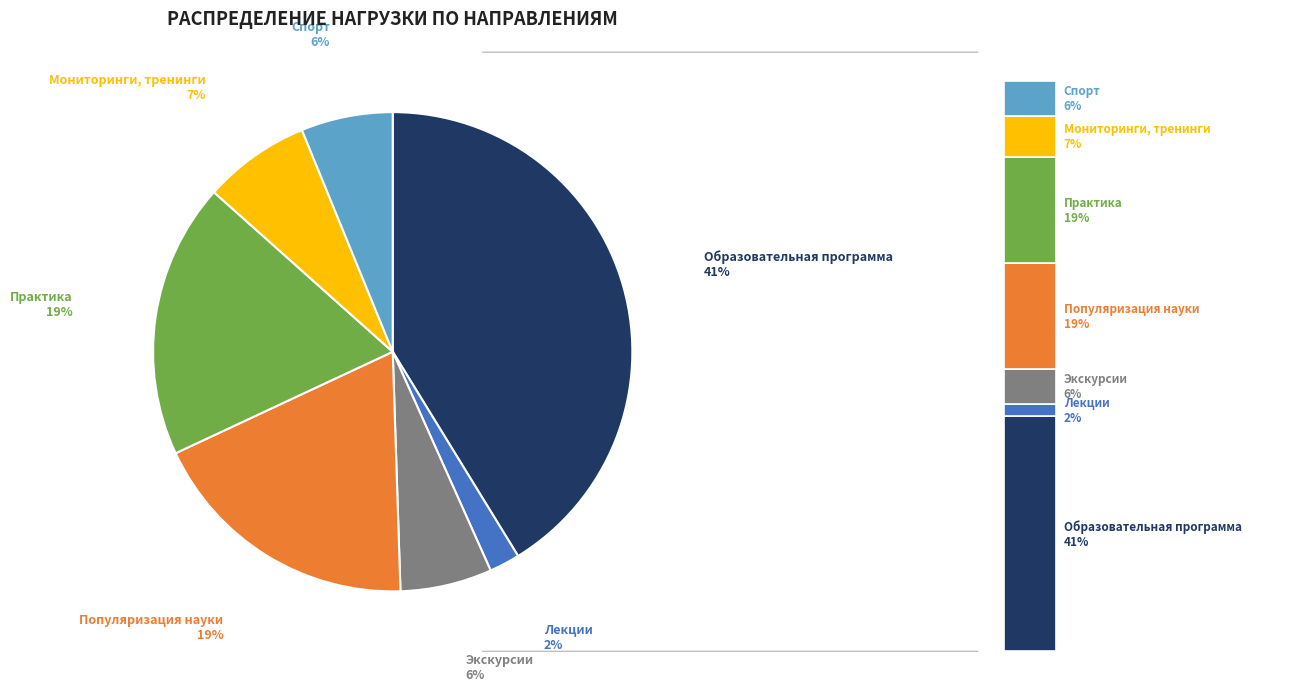

Approximately how many times larger is the value at Практика compared to Лекции?

9.0